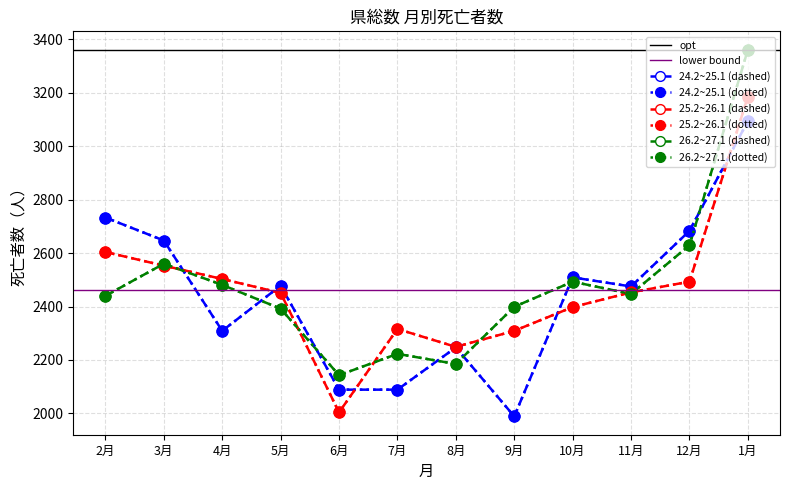

Reading left to right, list all the values displayed in this chart.

24.2~25.1 (dashed): 2733	2647	2309	2478	2089	2089	2247	1989	2509	2475	2683	3094
25.2~26.1 (dashed): 2604	2553	2503	2451	2004	2316	2249	2309	2398	2453	2493	3185
26.2~27.1 (dashed): 2440	2560	2481	2392	2143	2223	2185	2399	2493	2447	2629	3361
24.2~25.1 (dotted): 2733	2647	2309	2478	2089	2089	2247	1989	2509	2475	2683	3094
25.2~26.1 (dotted): 2604	2553	2503	2451	2004	2316	2249	2309	2398	2453	2493	3185
26.2~27.1 (dotted): 2440	2560	2481	2392	2143	2223	2185	2399	2493	2447	2629	3361